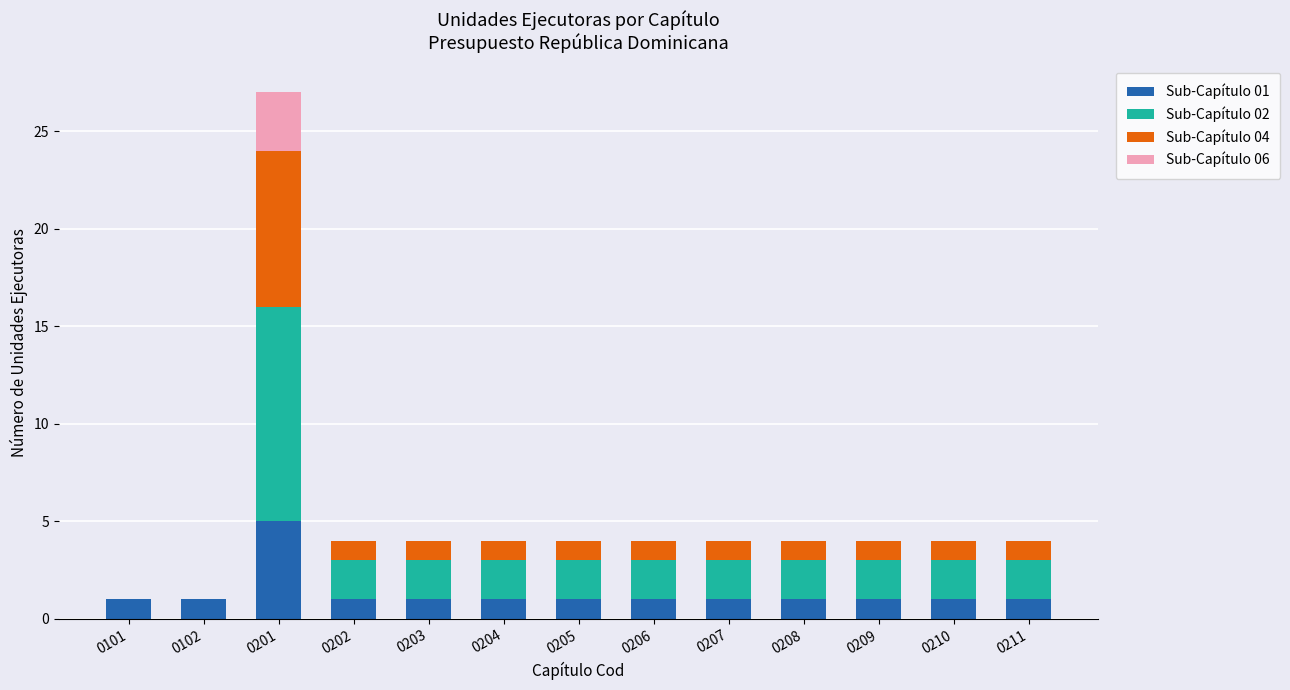

The Sub-Capítulo 01 series shows 0 at 0204. True or false?

False